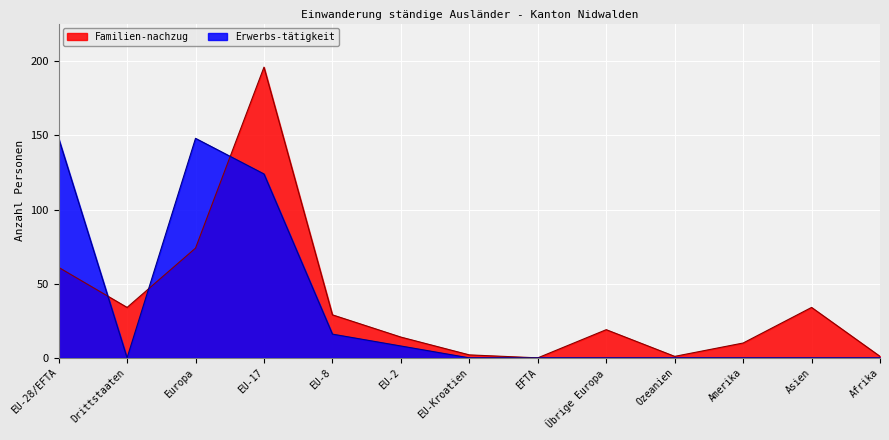

The Erwerbs-tätigkeit series shows 16 at EU-8. True or false?

True